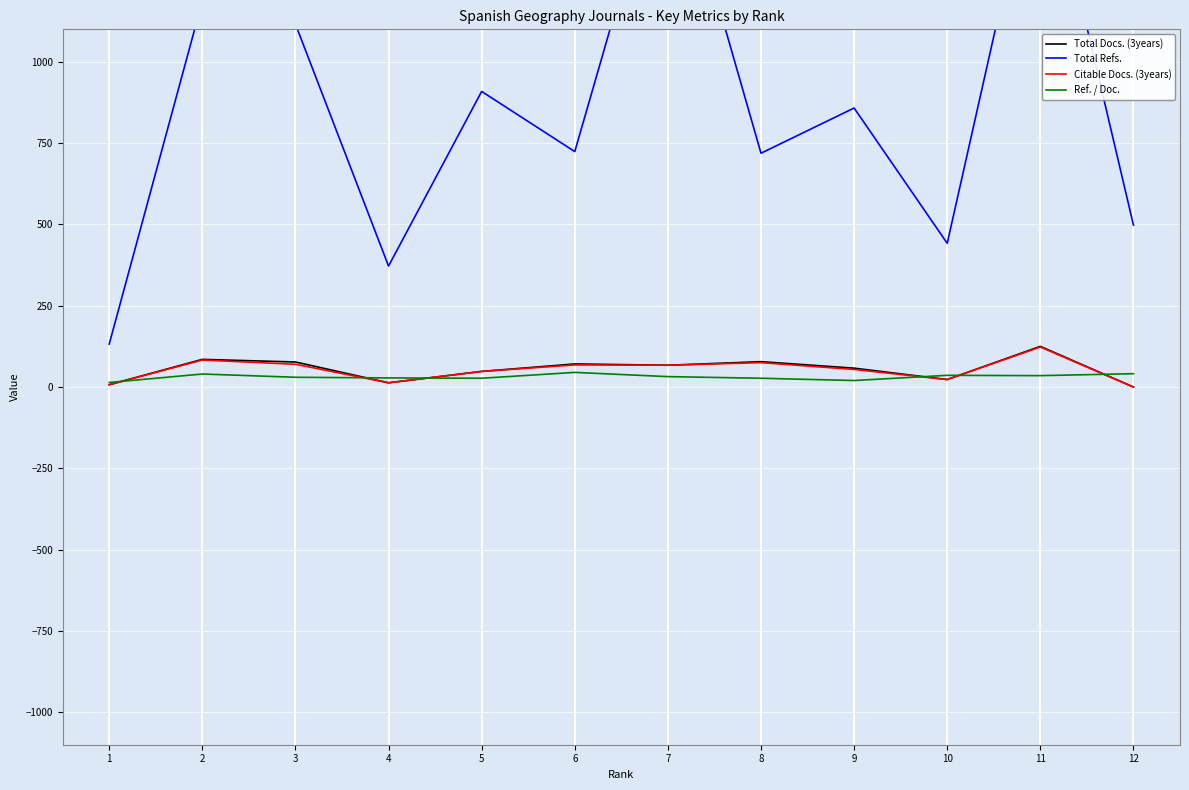

Where is Total Refs. nearest to the value 924?

5